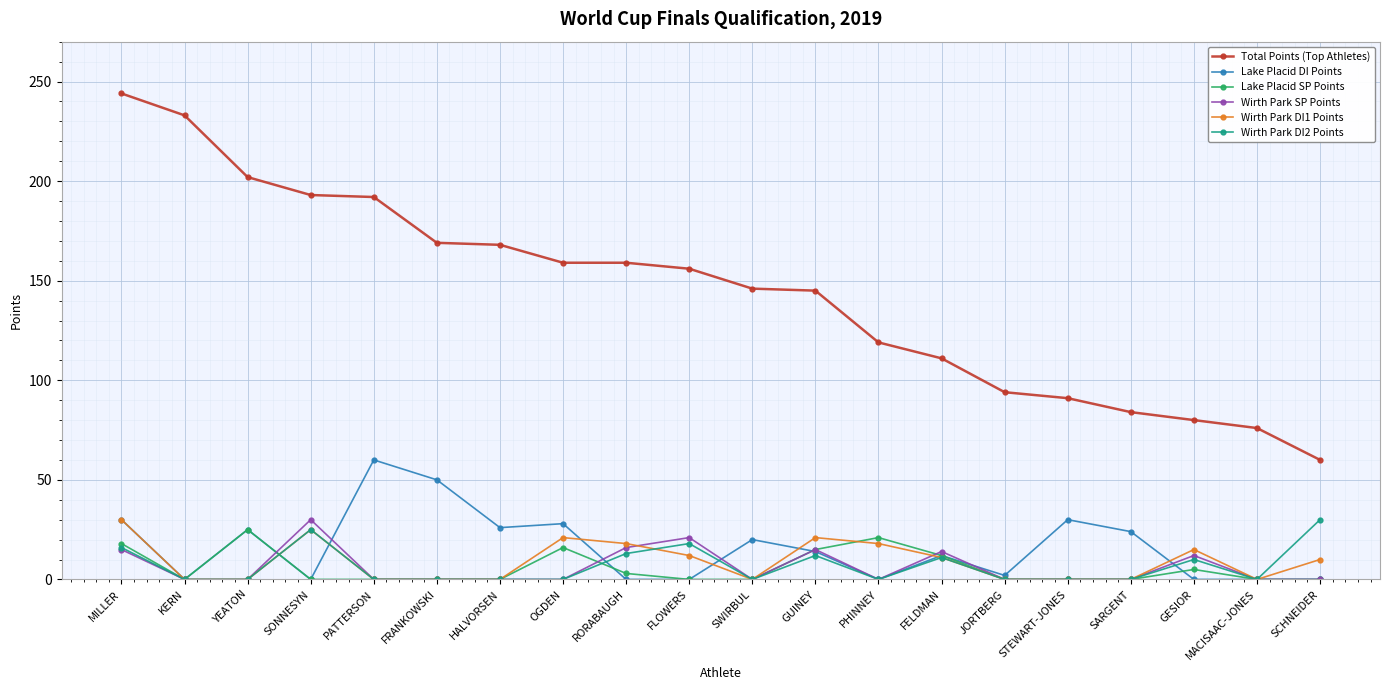

The Total Points (Top Athletes) series shows 169 at FRANKOWSKI. True or false?

True